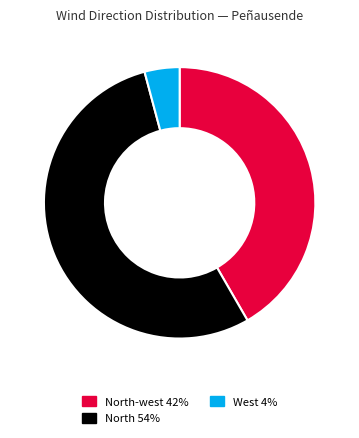

Rank the categories by value from lowest to highest.

West 4%, North-west 42%, North 54%